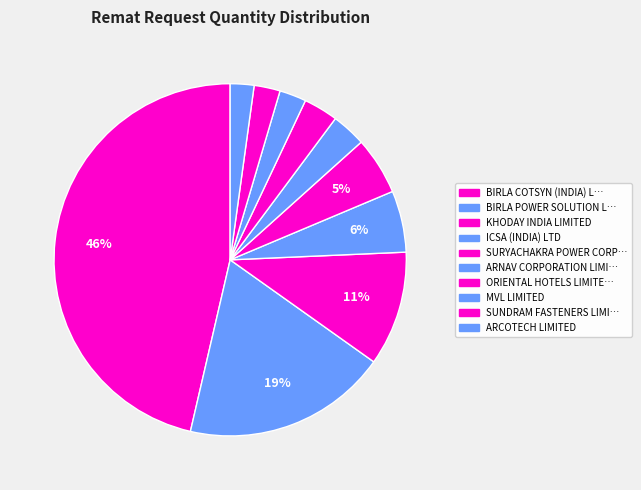

How many segments does this pie chart have?

10